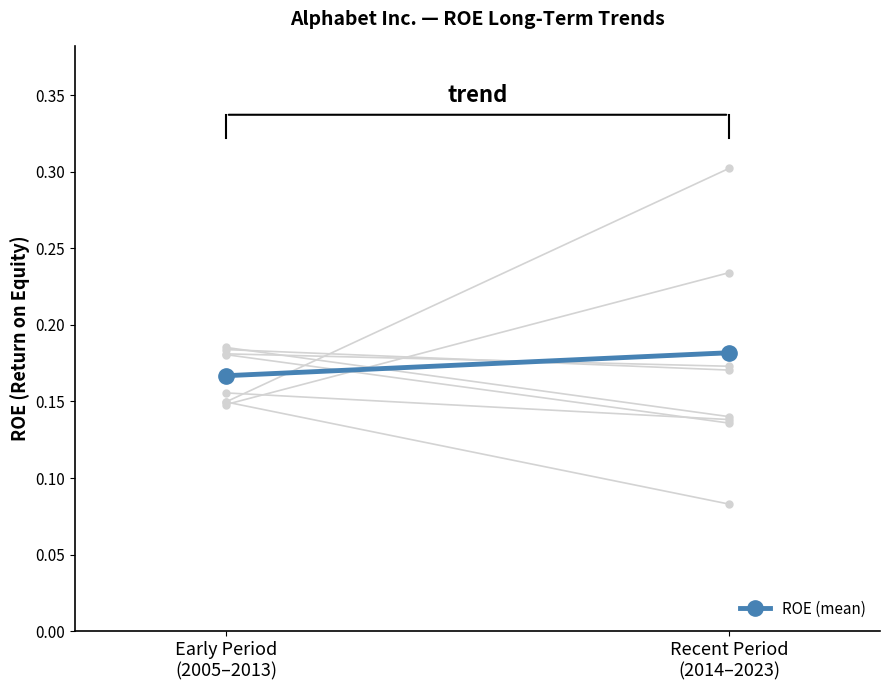

What is the label of the 1st point from the left?

Early Period
(2005–2013)